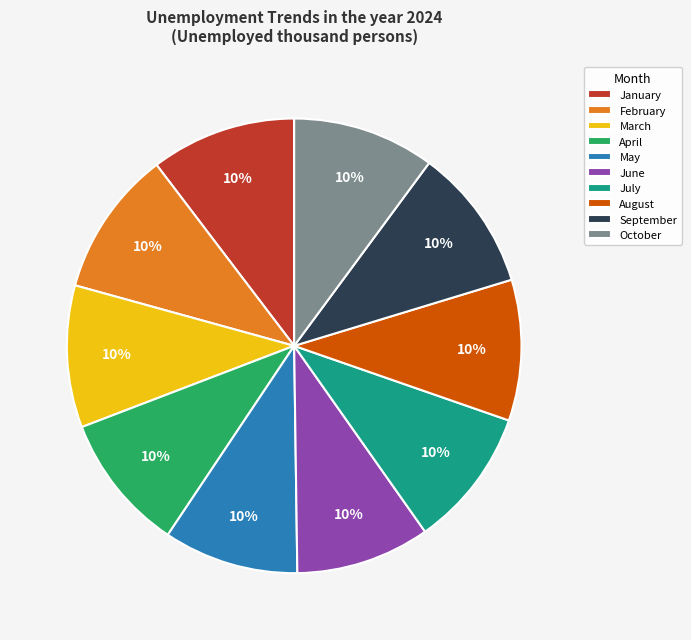

Does any single category account for the majority?

No